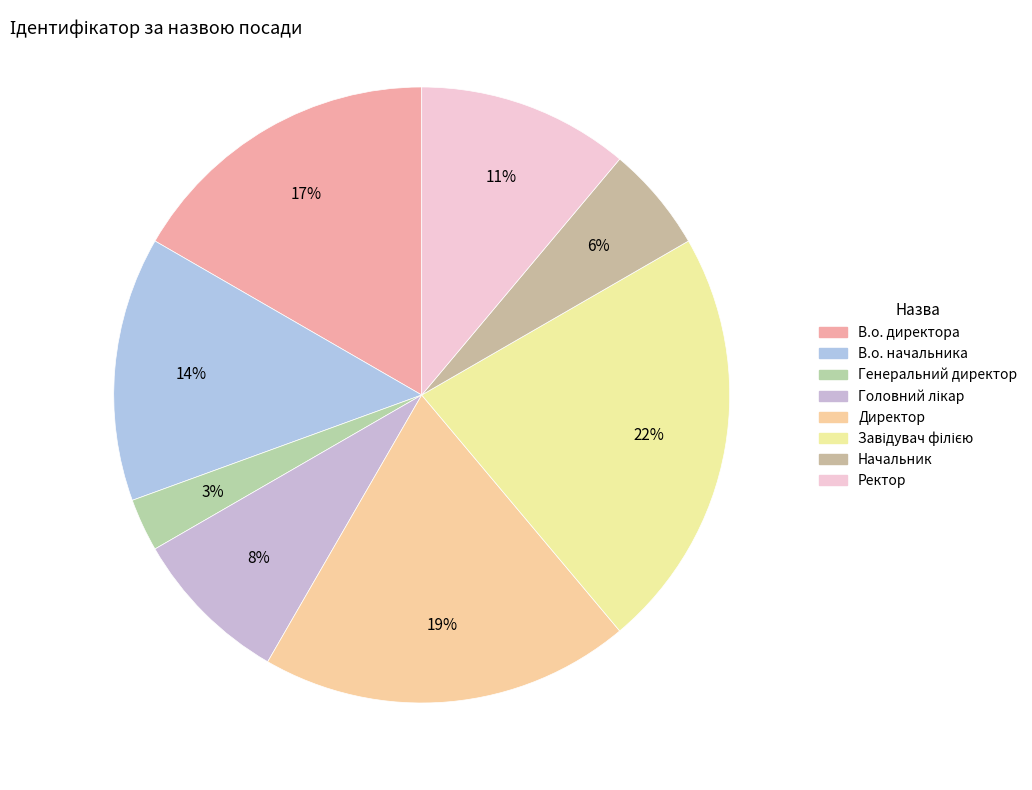

How many slices are in this pie chart?

8